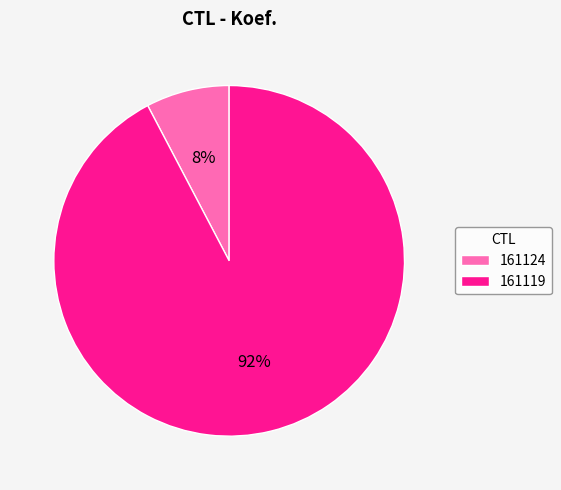

What percentage is the 161124 slice, to the nearest percent?

8%